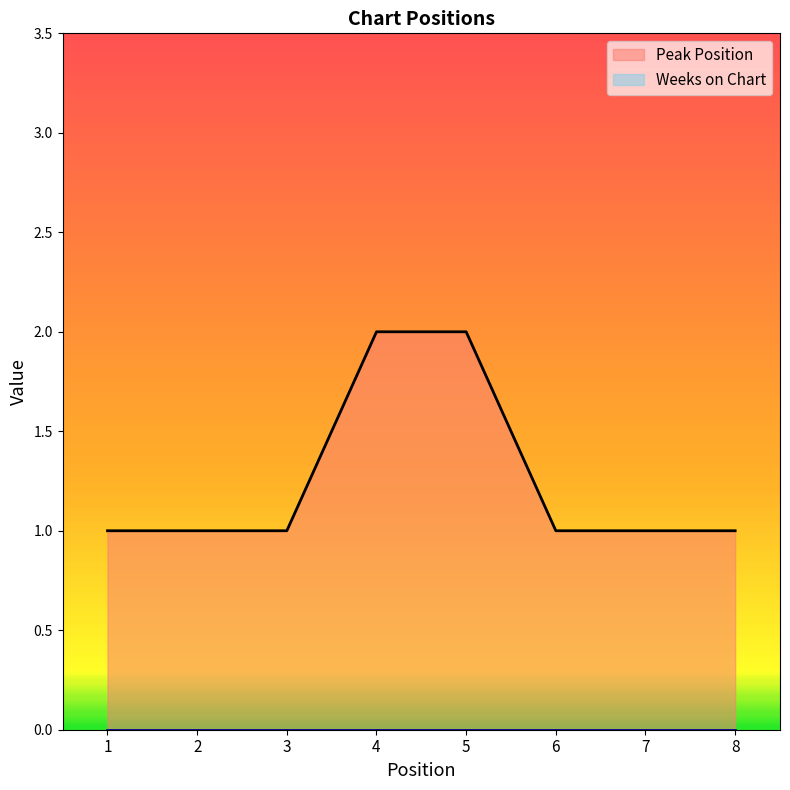

What is the greatest value displayed?

2